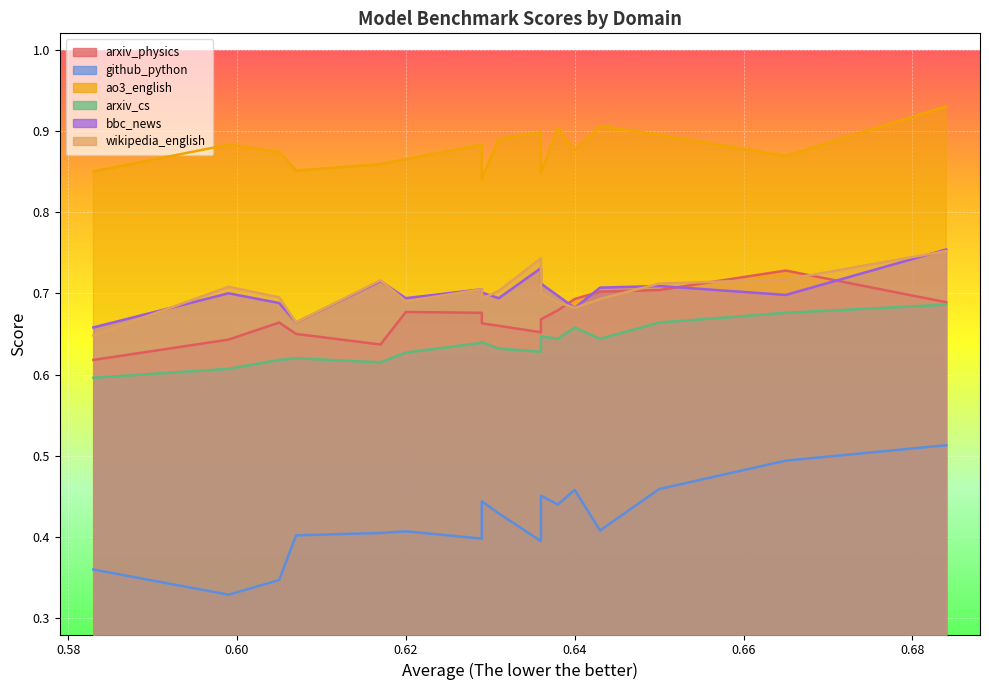

At how many categories does at least one series exceed 0?

17